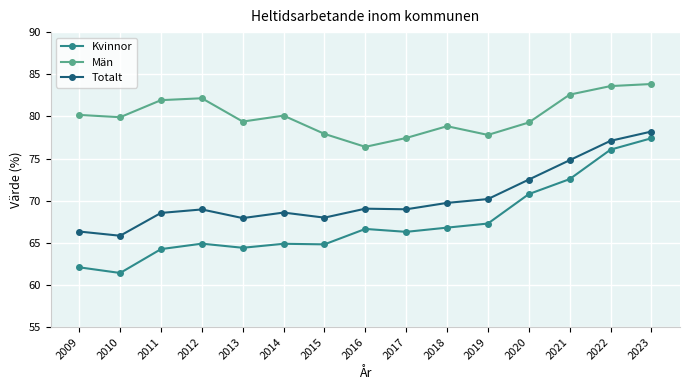

Is it true that Totalt equals 19.0 at 2013?

False